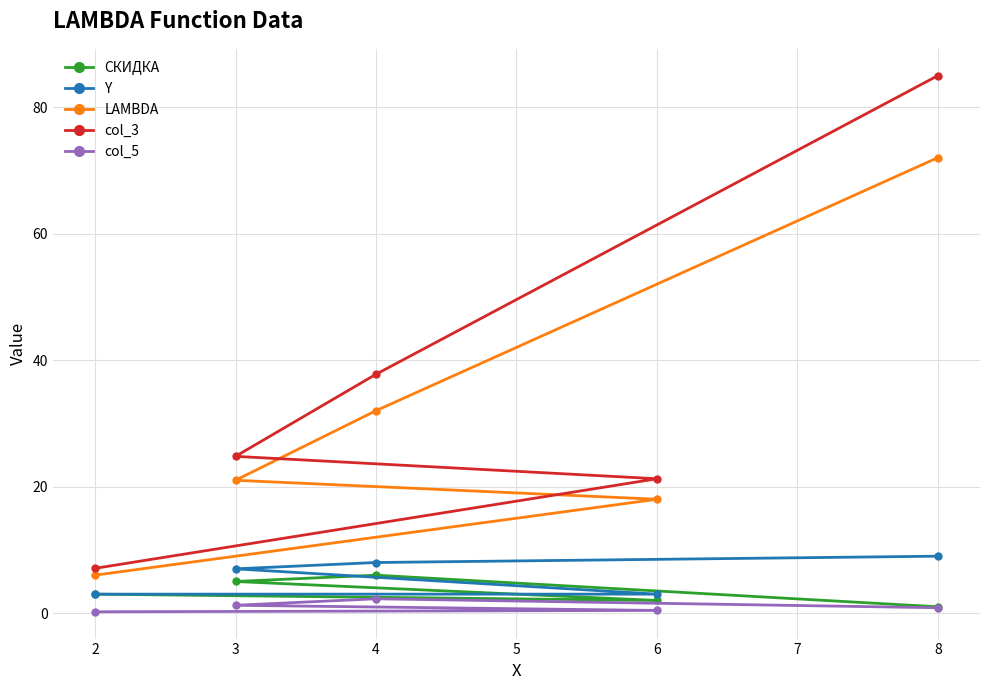

Which series has the widest spread of values?

col_3